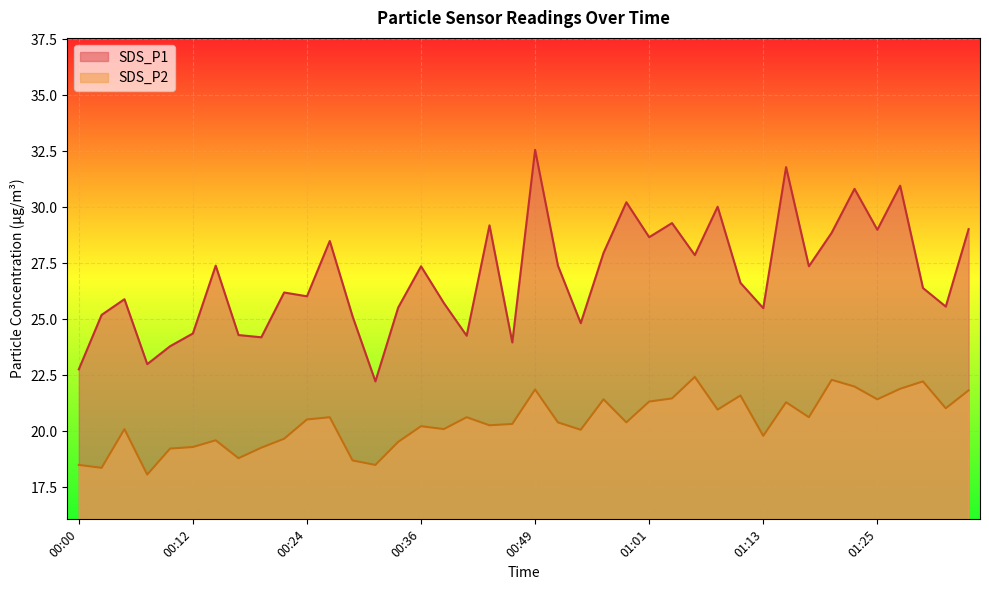

How many data points in SDS_P1 are above 26?

23